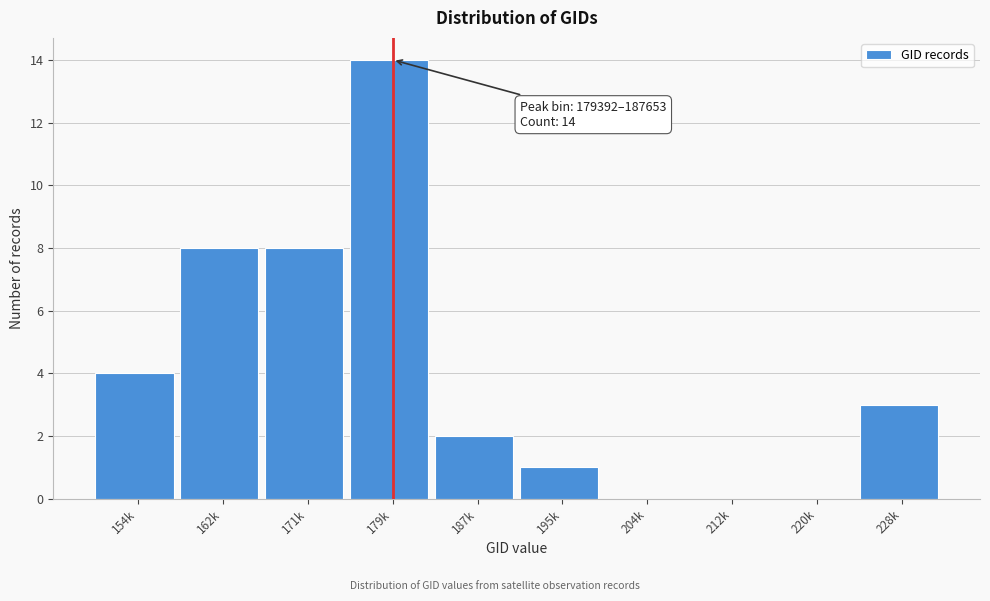

Reading left to right, list all the values displayed in this chart.

154k=4	162k=8	171k=8	179k=14	187k=2	195k=1	204k=0	212k=0	220k=0	228k=3